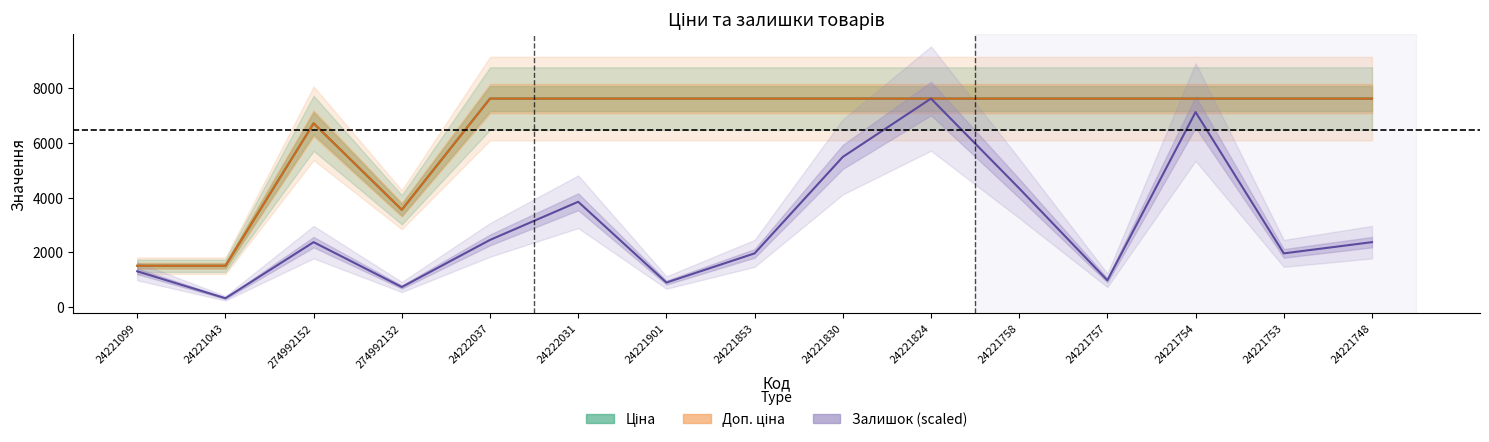

Where is the first local minimum for Доп. ціна?

274992132